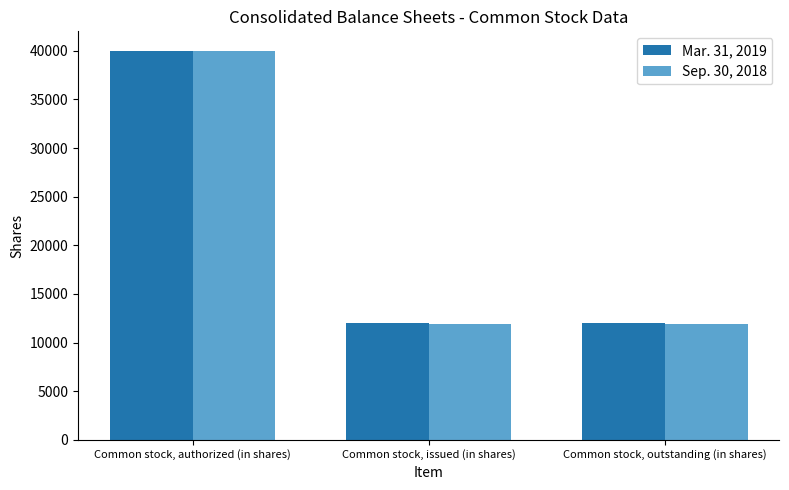

What is the sum of all Sep. 30, 2018 values?

63798